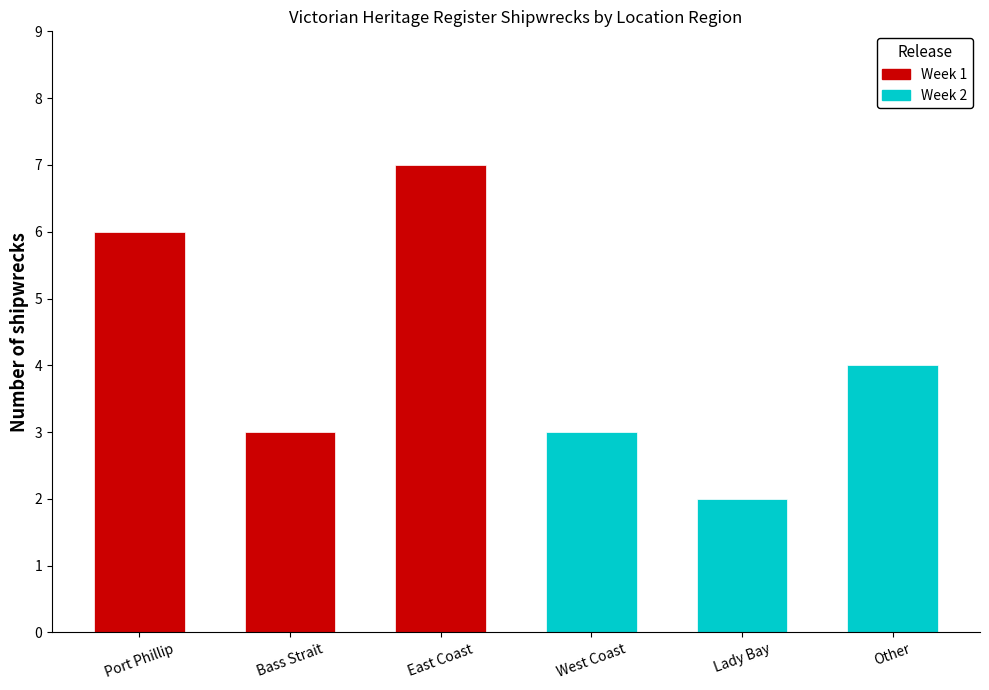

Read the value at Port Phillip.

6